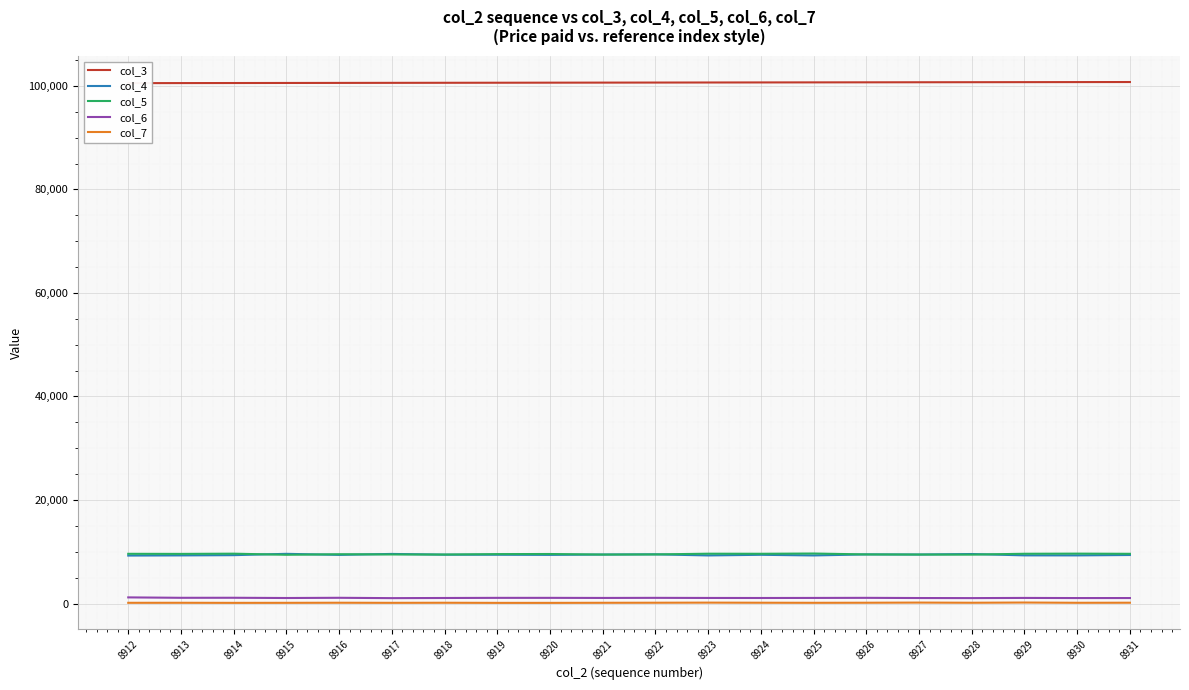

True or false: col_7 and col_4 cross at least once.

False